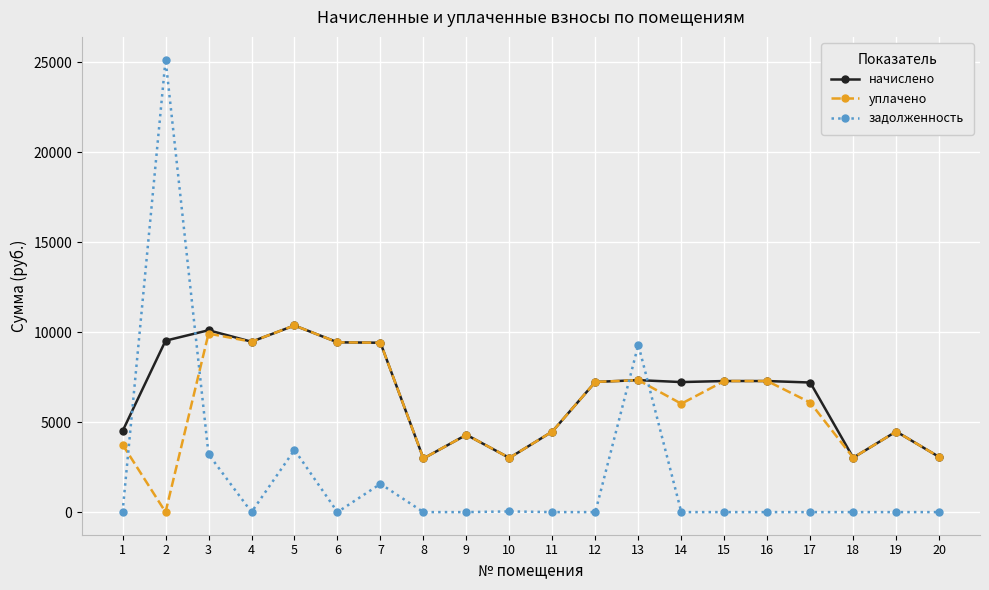

The value of начислено at 4 is 9472.3. True or false?

True